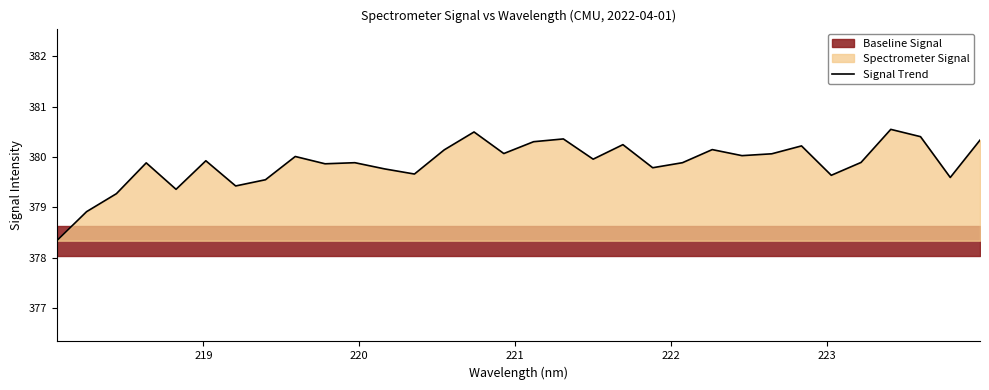

What is the highest value of the Signal Trend series?

380.5